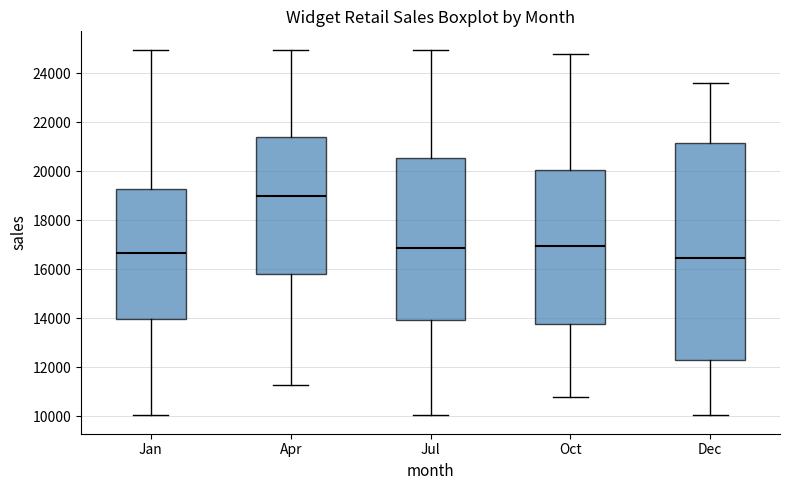

Reading left to right, transcribe this box plot: for each box, give where its median line is, the range the box spans, and where its two whiskers end, as read against the y-axis. The values are not printed on the chart, so give them approximately, as read against the axis.

Jan: median 16600, box 14000 to 19200, whiskers 10000 to 25000
Apr: median 19000, box 15800 to 21400, whiskers 11200 to 25000
Jul: median 16800, box 14000 to 20600, whiskers 10000 to 25000
Oct: median 17000, box 13800 to 20000, whiskers 10800 to 24800
Dec: median 16400, box 12200 to 21200, whiskers 10000 to 23600